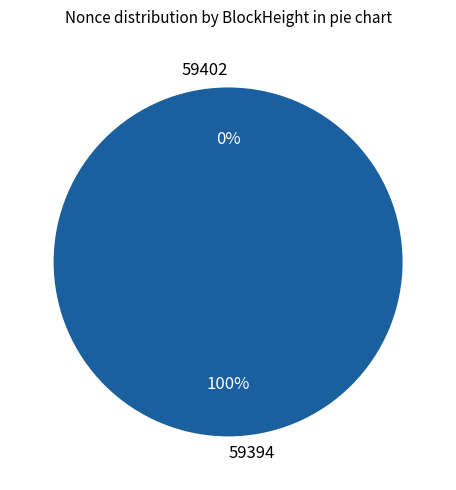

Combined, do 59394 and 59402 account for over 50%?

Yes